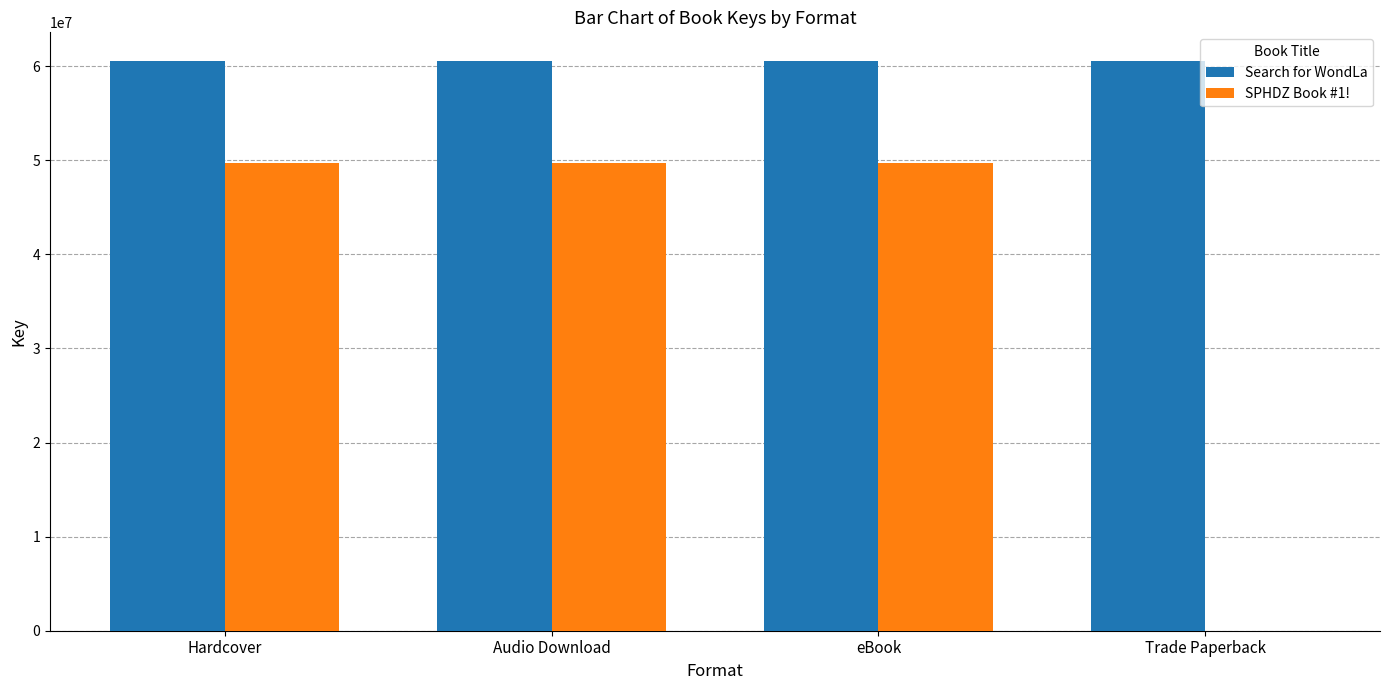

How many groups of bars are there?

4